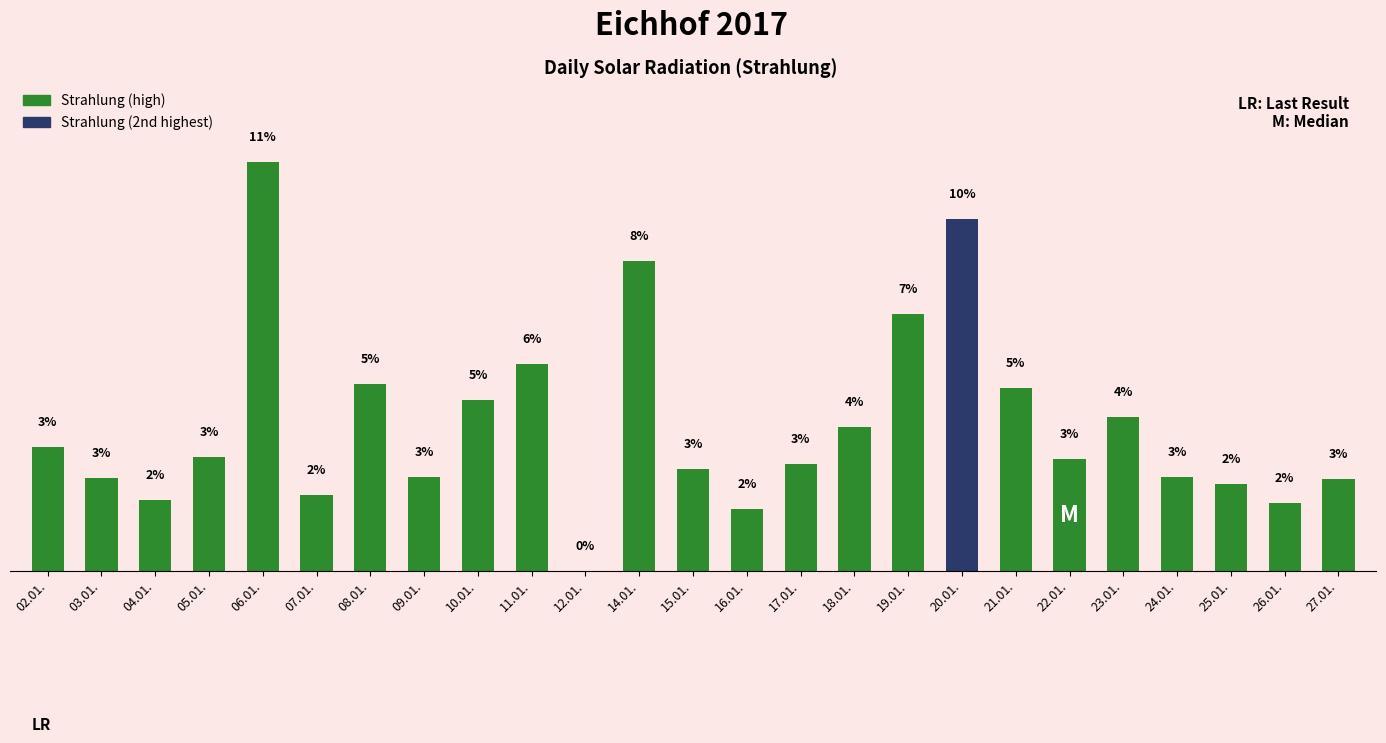

The chart shows a value of 157 at 07.01.. True or false?

False